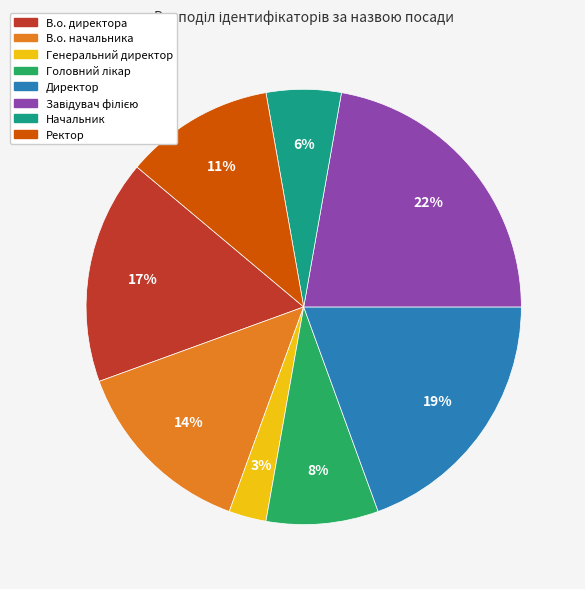

To the nearest percent, what is the average slice percentage?

12%